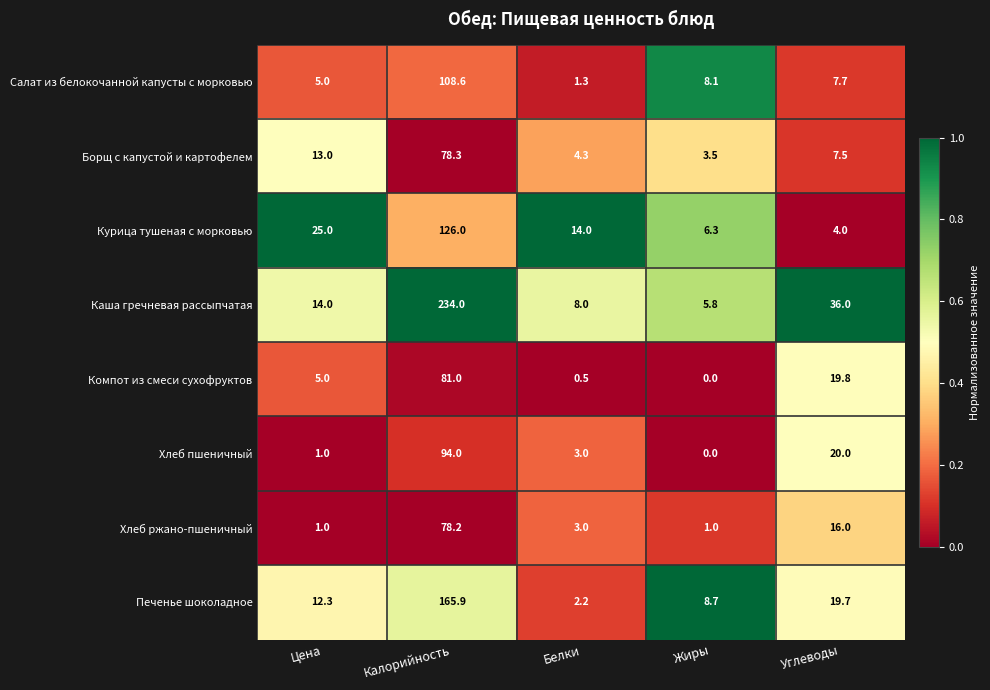

True or false: Салат из белокочанной капусты с морковью has a value of 155.5 at Калорийность.

False